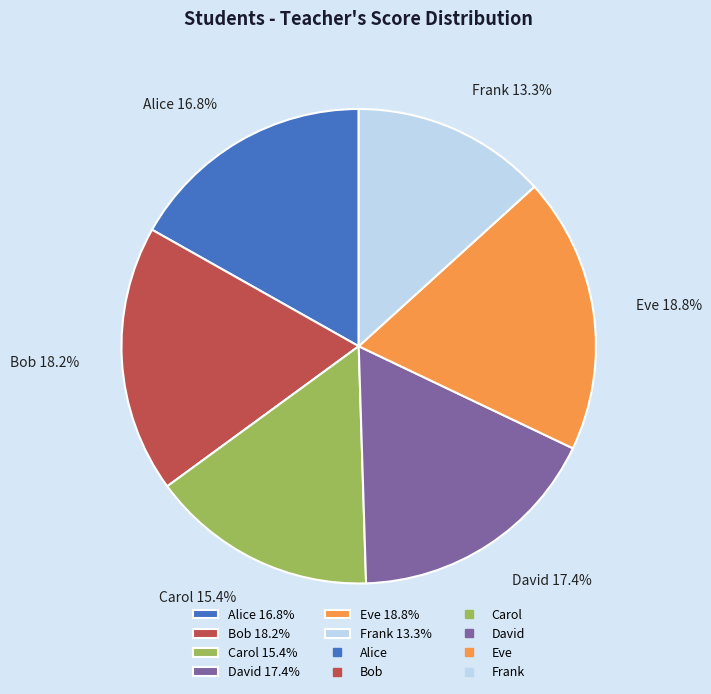

Which category has the smallest portion of the pie?

Frank